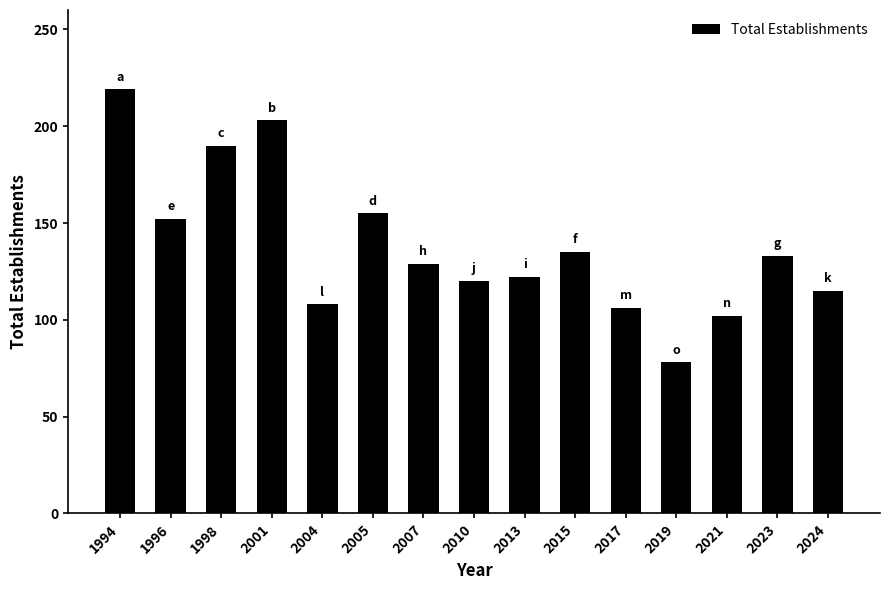

What is the change in value from 2013 to 2023?

+11